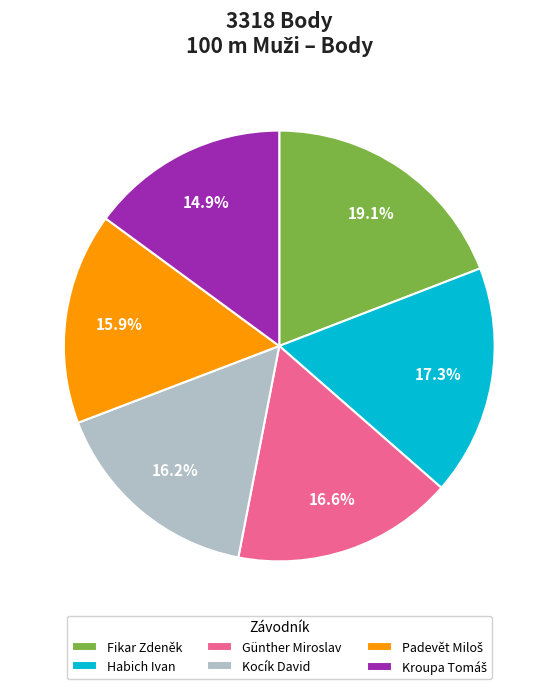

To the nearest percent, what portion does Fikar Zdeněk represent?

19%